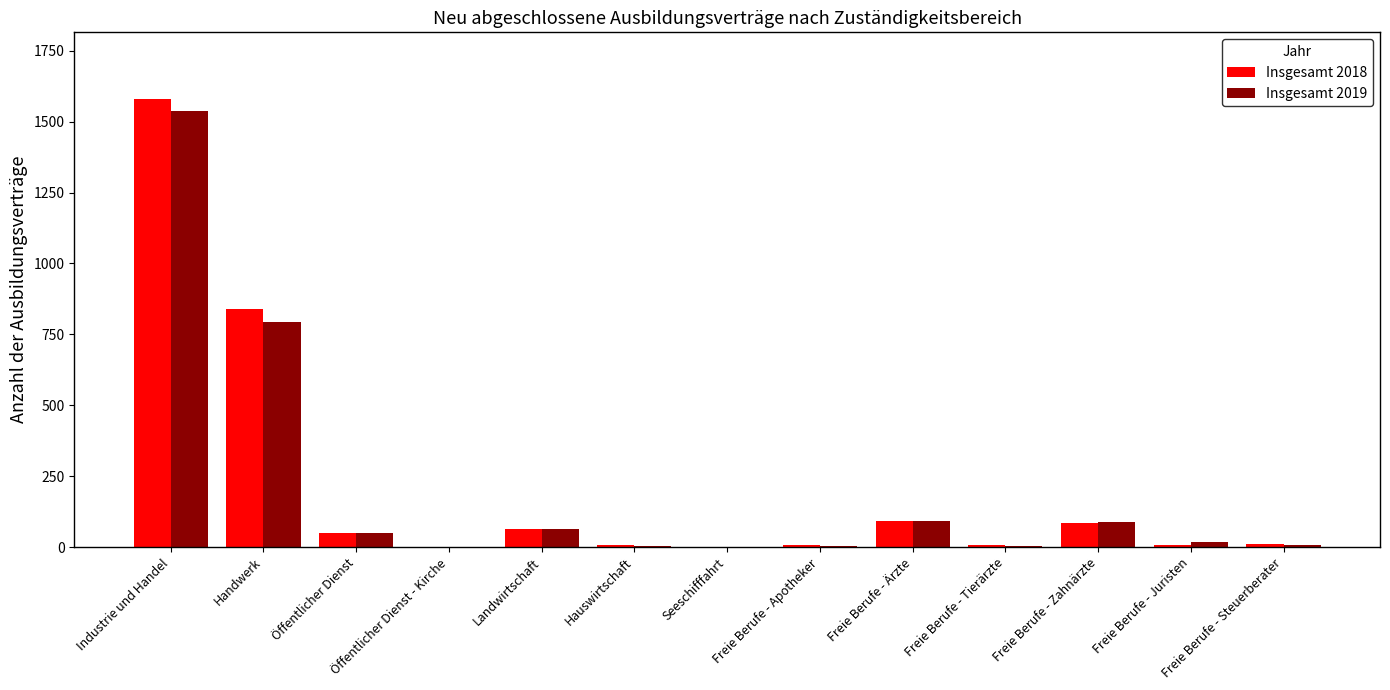

True or false: Insgesamt 2019 has a value of 87 at Freie Berufe - Zahnärzte.

True